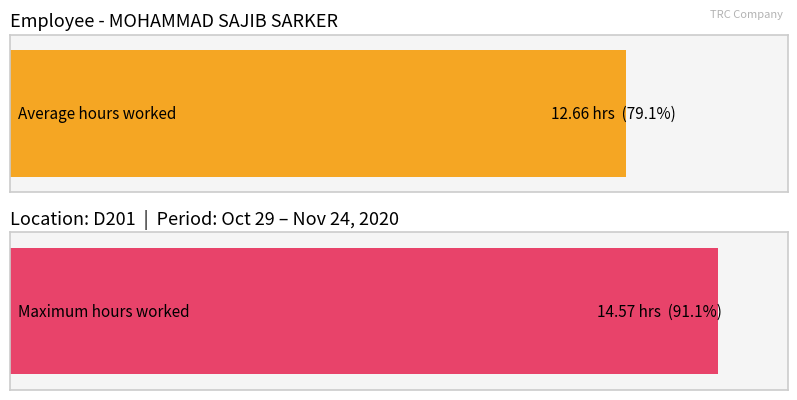

Count the number of data series in this chart.

1